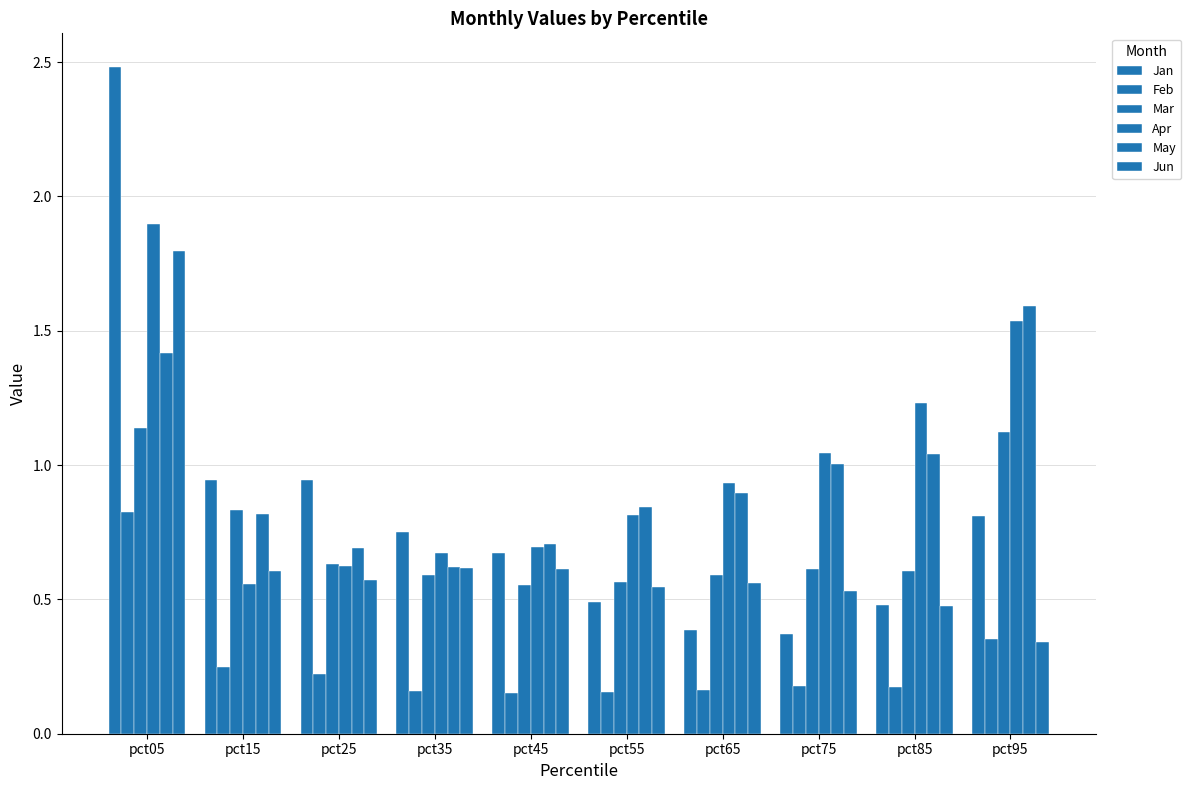

The value of Jun at pct65 is 0.3. True or false?

False